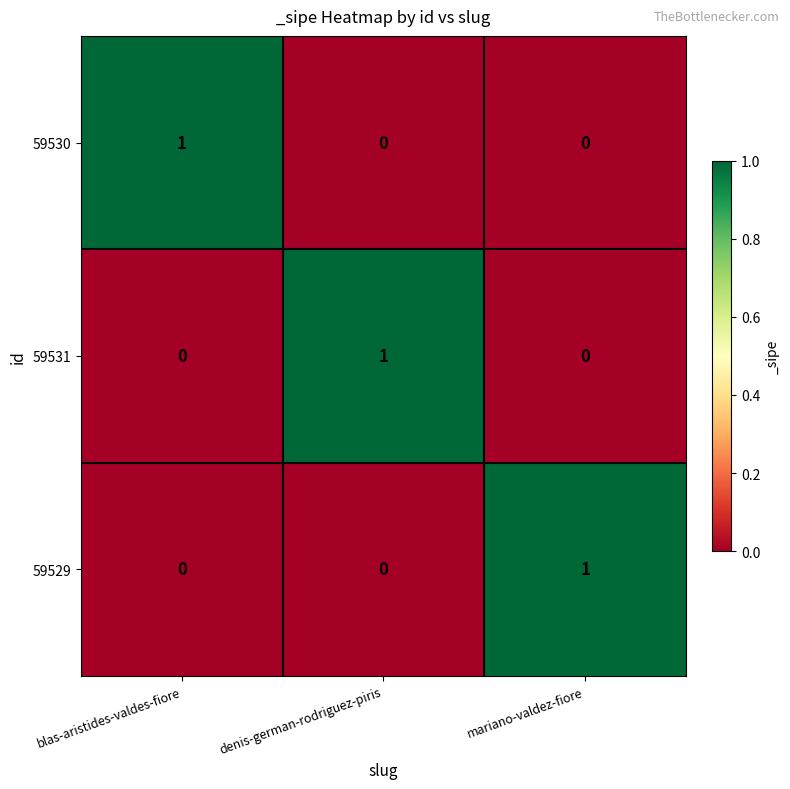

Count the 59530 values in the range 0 to 1.

3